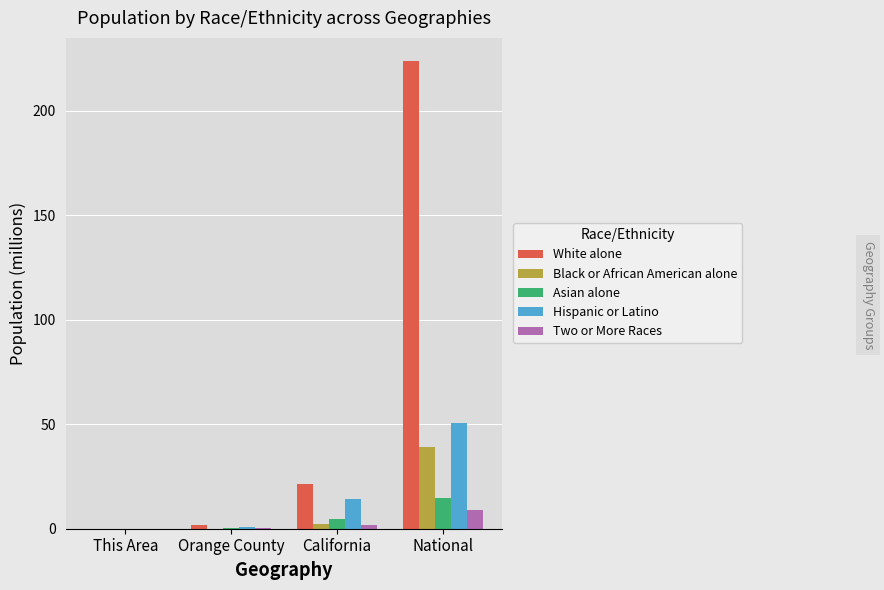

What is the sum of the Hispanic or Latino values at California and National?

64.5